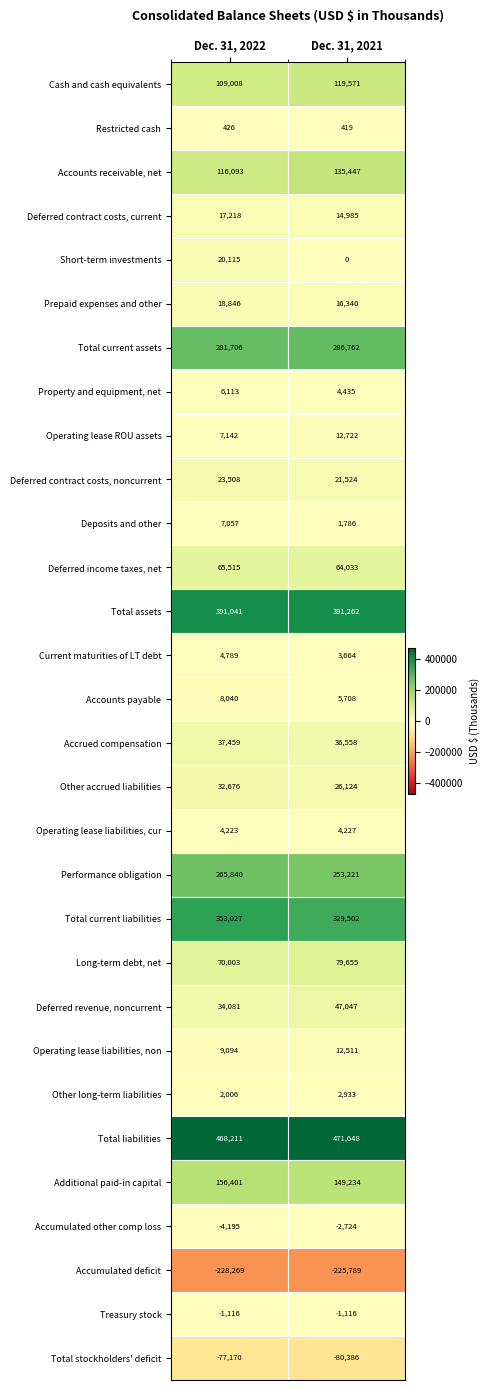

Which series has the largest range (max minus min)?

Total current liabilities